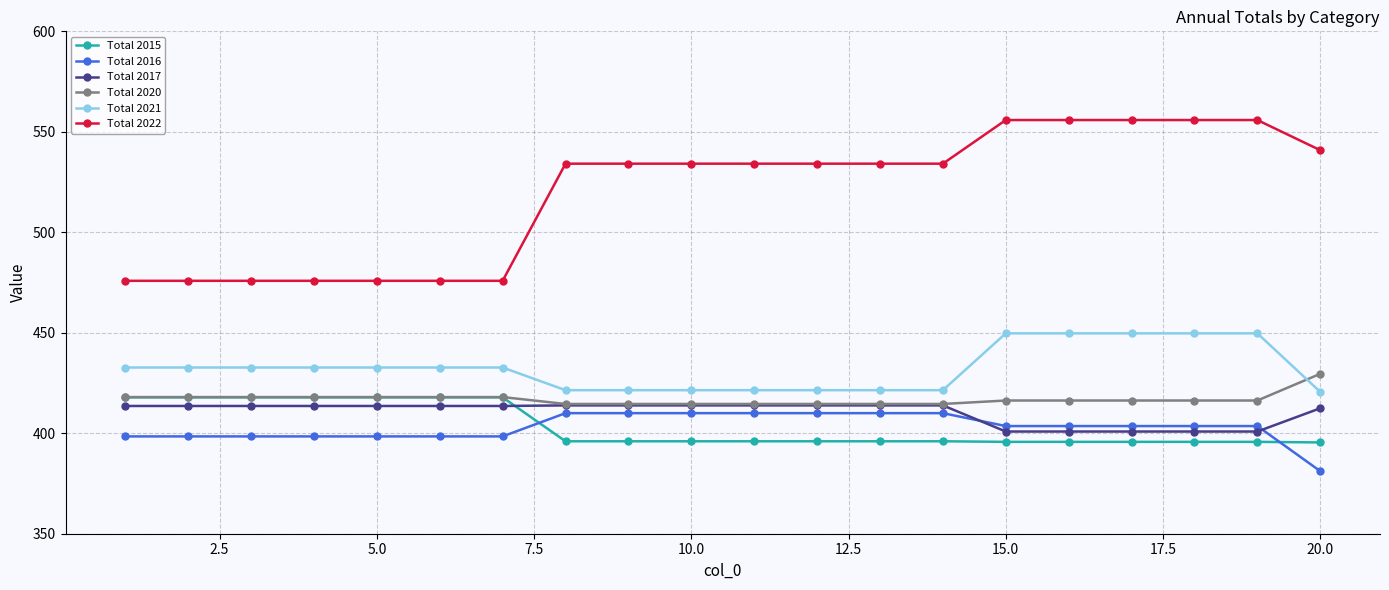

At how many categories does at least one series exceed 525?

13